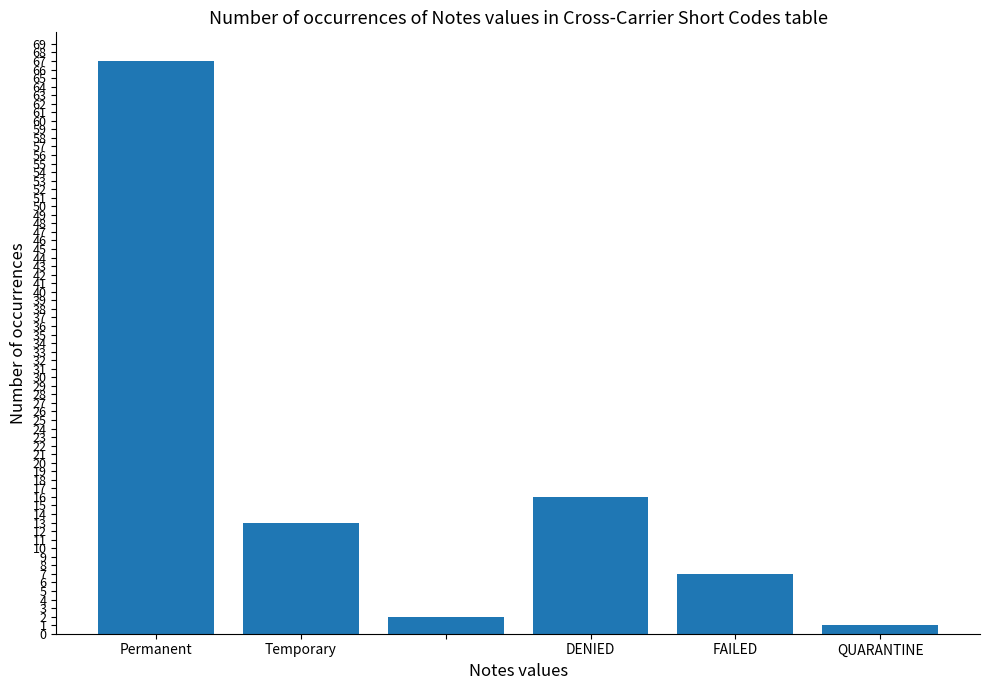

What is the difference between the second highest and second lowest values?

14